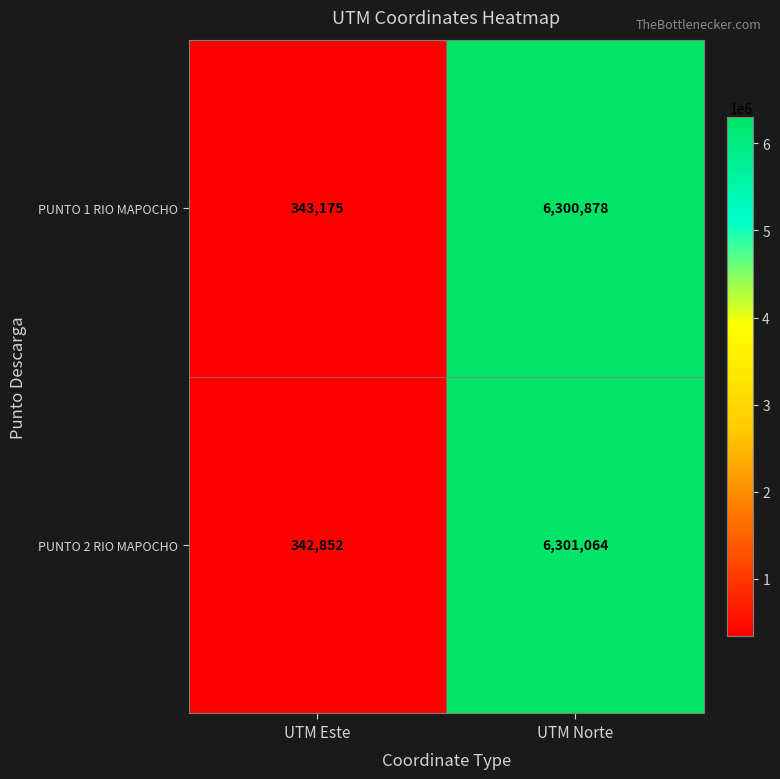

List the series in order of their overall mean, lowest first.

PUNTO 2 RIO MAPOCHO, PUNTO 1 RIO MAPOCHO